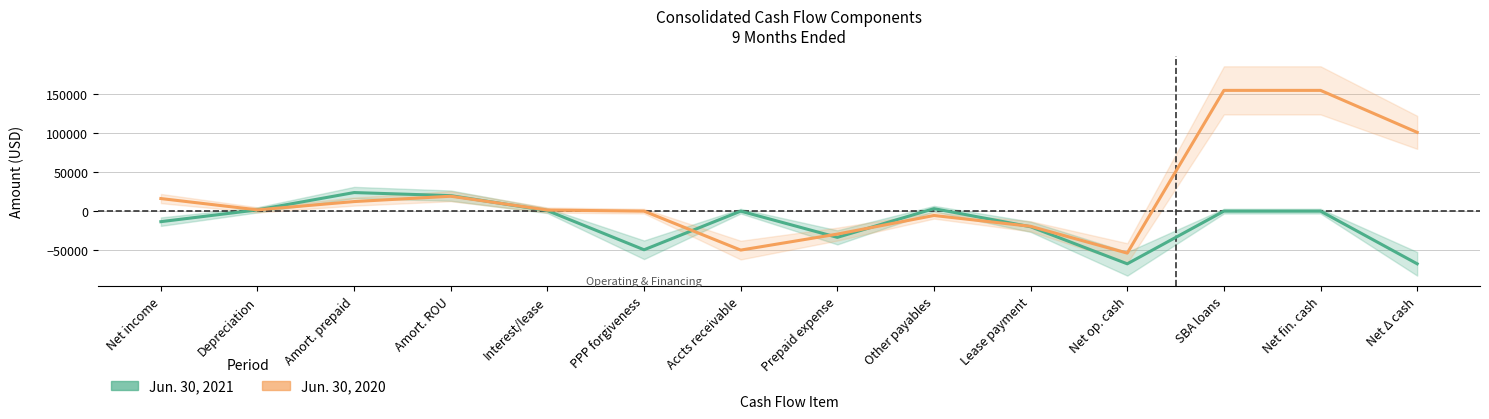

The Jun. 30, 2020 series shows -19479 at Lease payment. True or false?

True